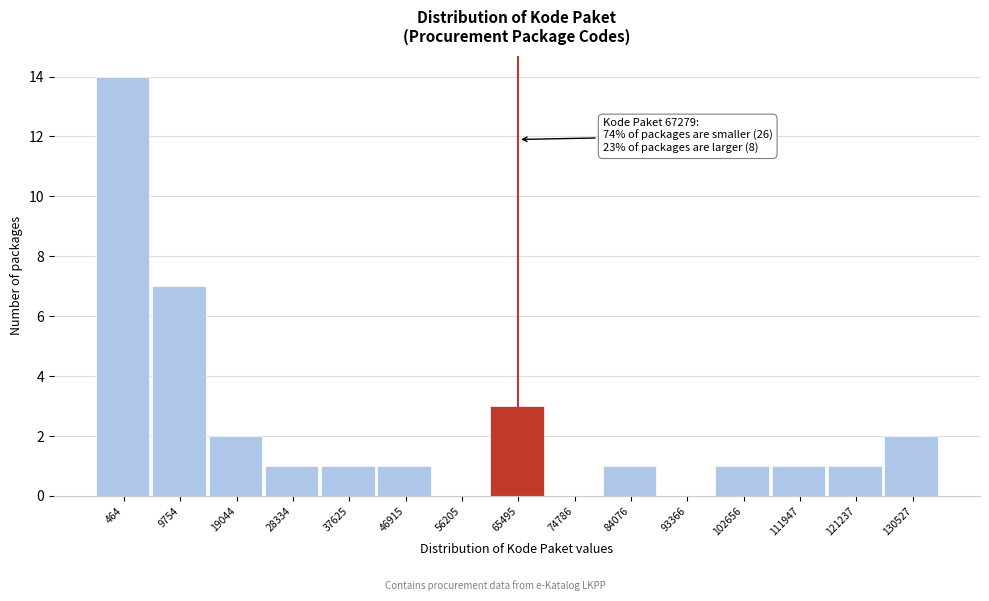

Reading right to left, what are all the values shown in this chart?

130527=2	121237=1	111947=1	102656=1	93366=0	84076=1	74786=0	65495=3	56205=0	46915=1	37625=1	28334=1	19044=2	9754=7	464=14